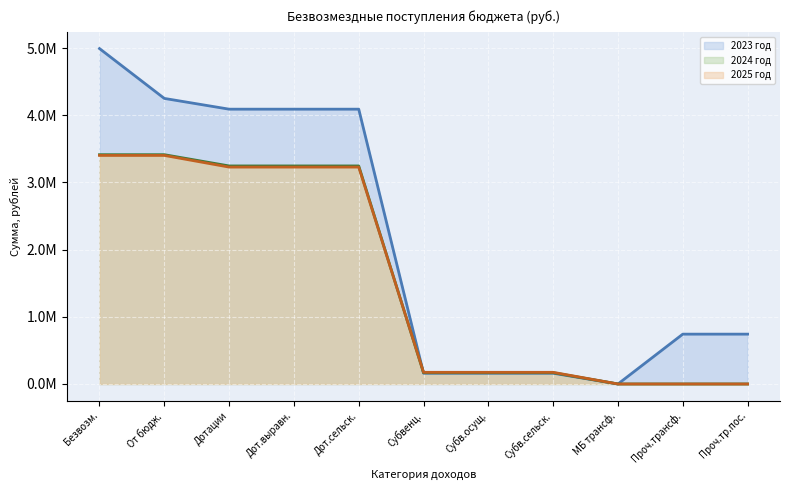

At which label is 2023 год (line) closest to 2496437?

Дотации